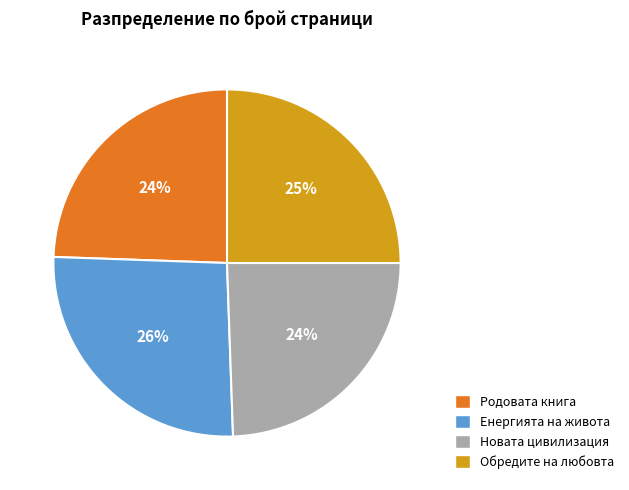

Is Обредите на любовта the majority of the pie?

No